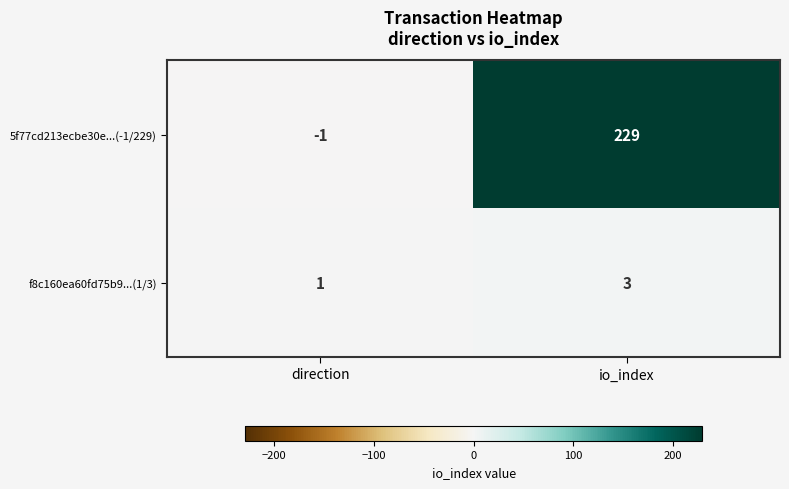

List the labels in order of 5f77cd213ecbe30e...(-1/229) value, largest first.

io_index, direction